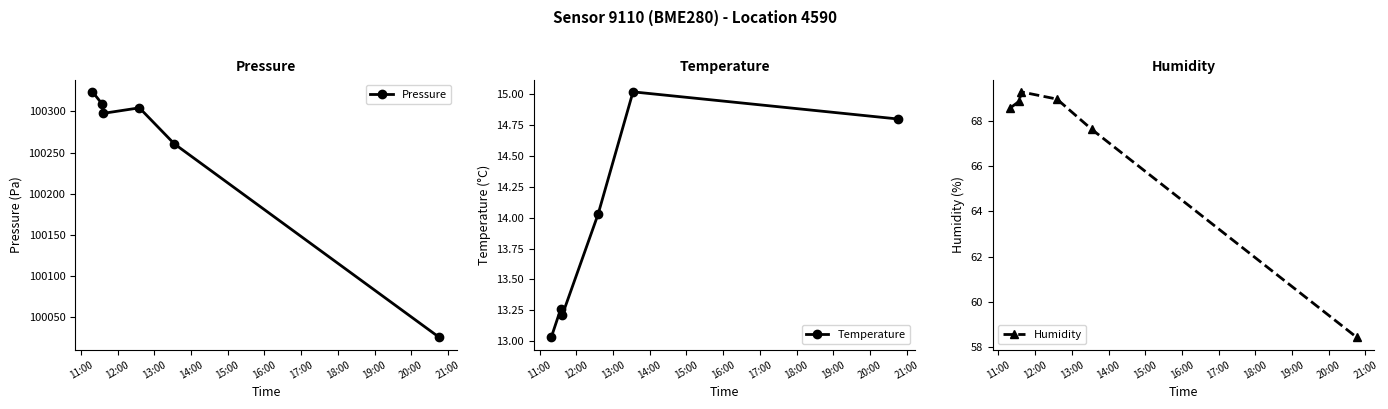

How many interior local peaks does the Pressure series have?

1